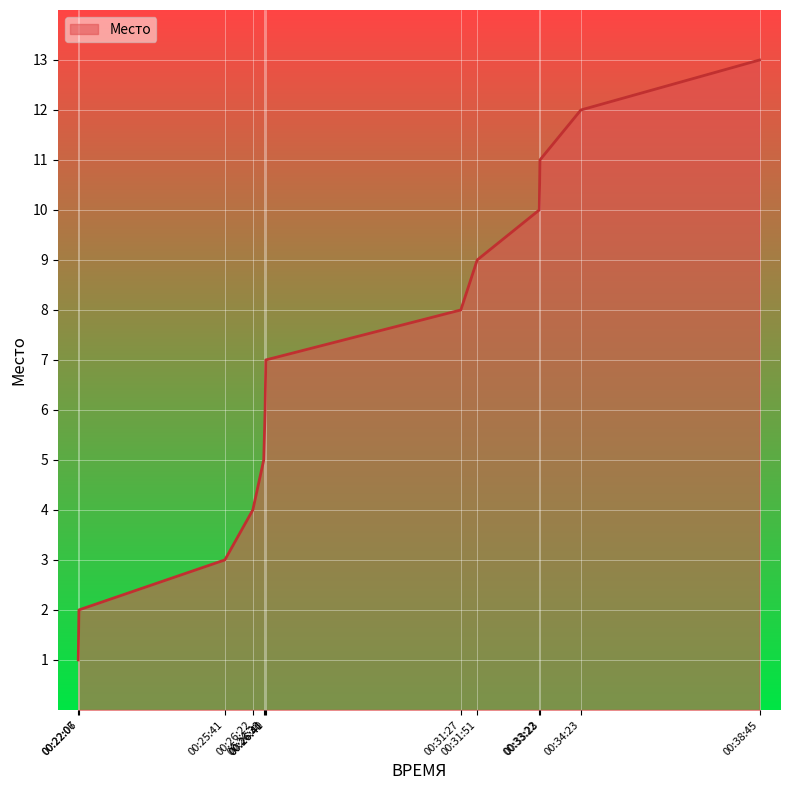

Reading left to right, what are all the values shown in this chart?

00:22:06=1	00:22:07=2	00:25:41=3	00:26:22=4	00:26:38=5	00:26:40=6	00:26:41=7	00:31:27=8	00:31:51=9	00:33:22=10	00:33:23=11	00:34:23=12	00:38:45=13